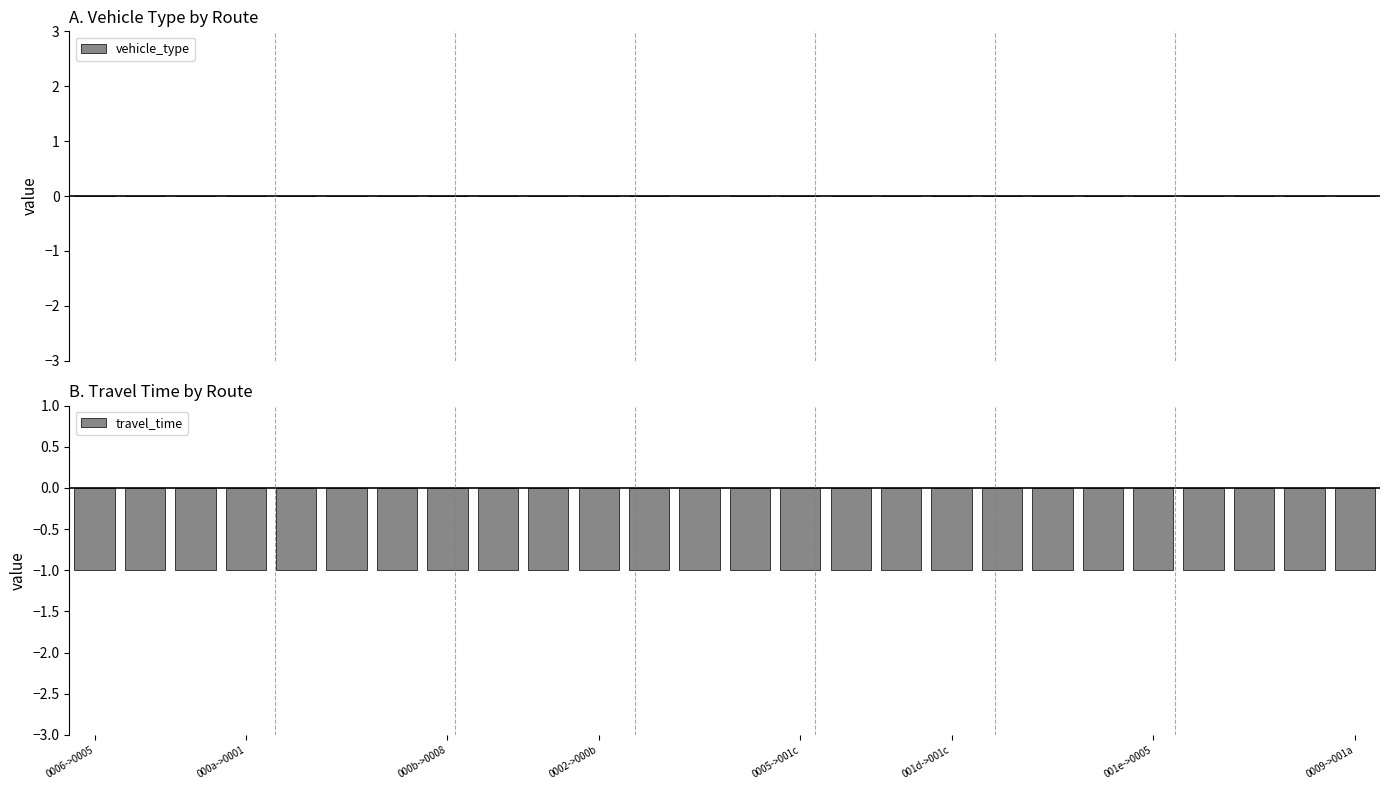

List the series in order of their overall mean, highest first.

vehicle_type, travel_time